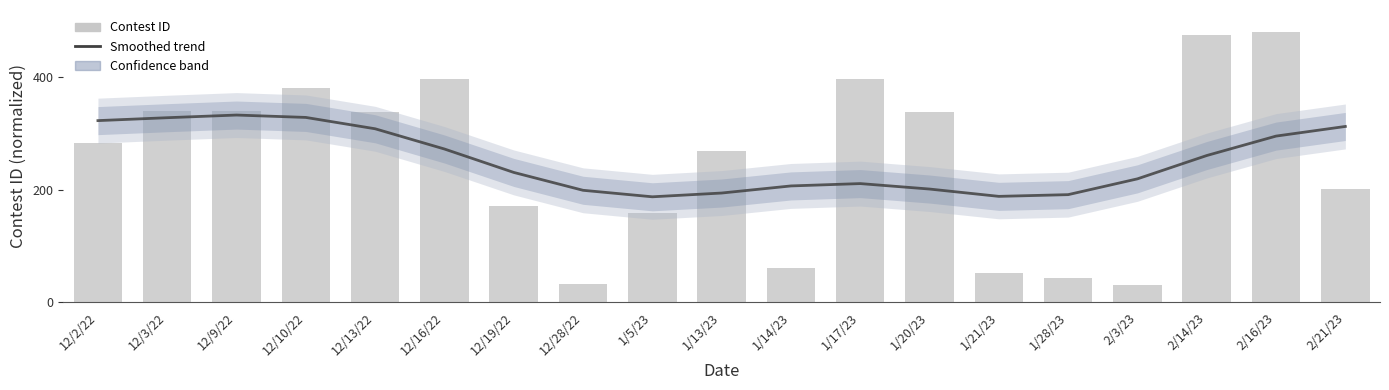

What is the label of the 13th bar from the right?

12/19/22